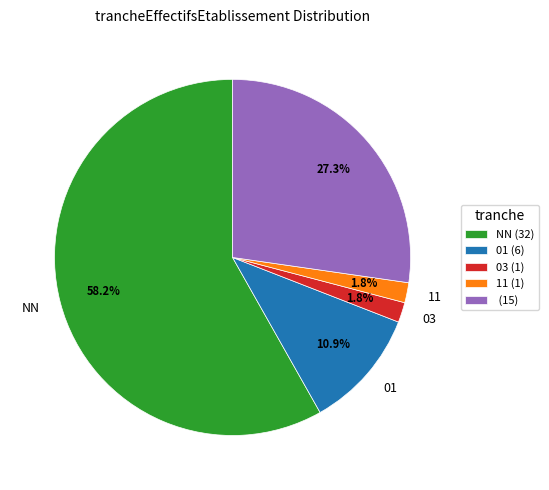

How many slices are in this pie chart?

5